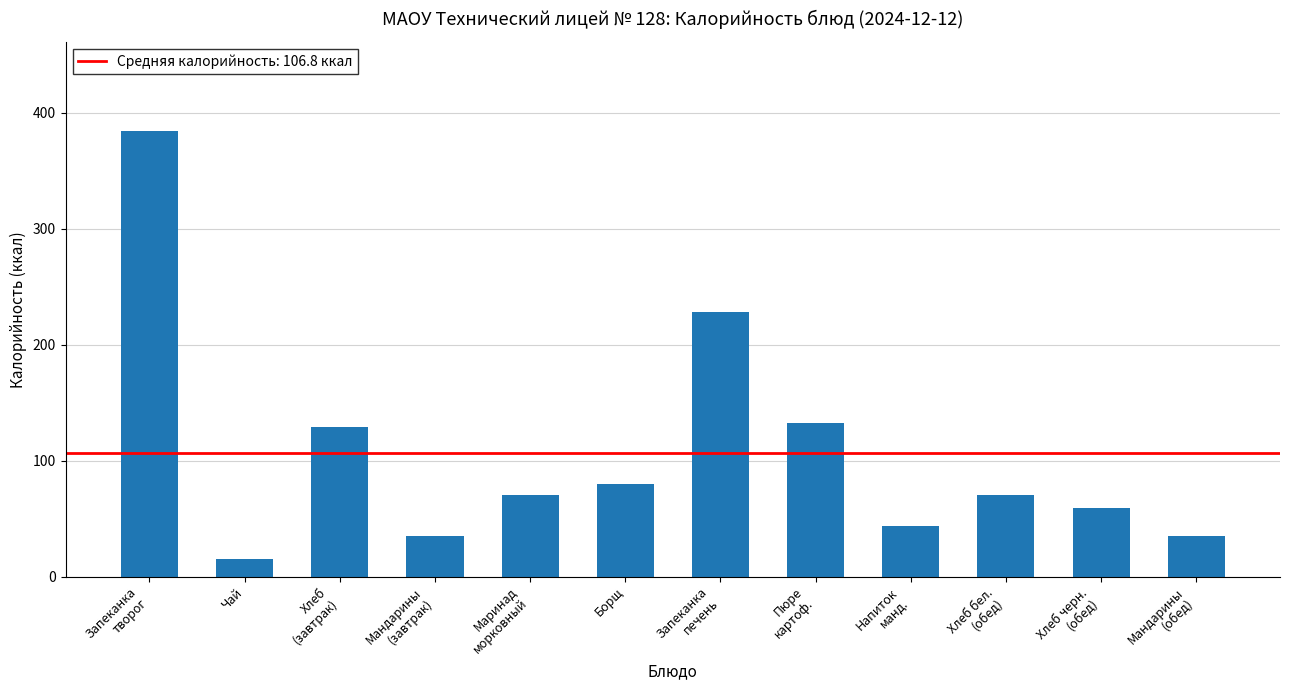

What position from the left is Напиток
манд.?

9